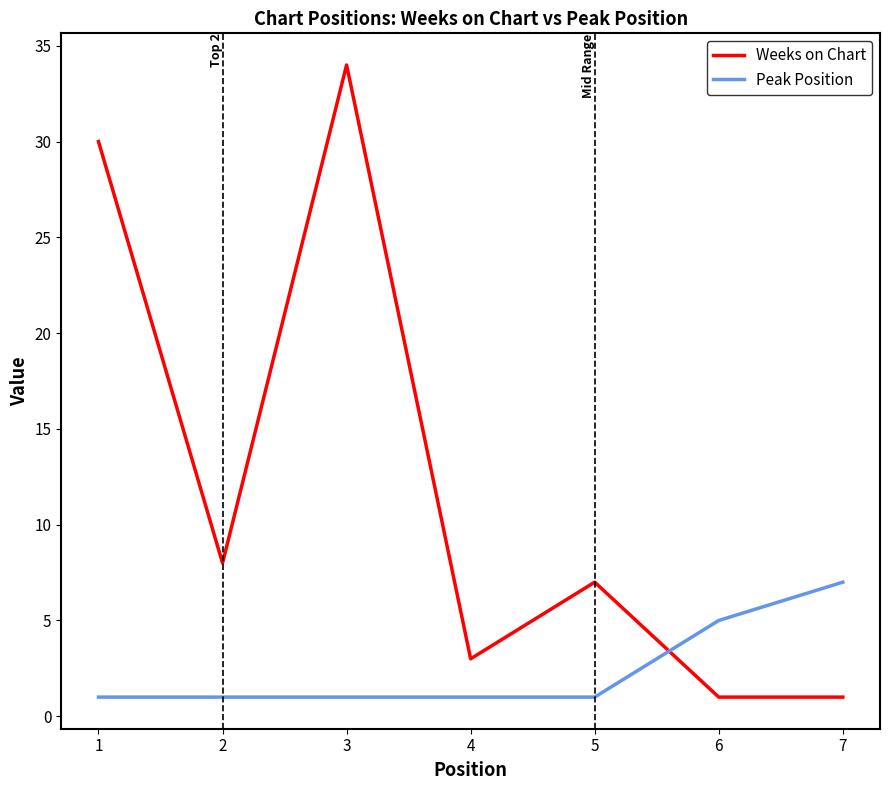

Is the value of Weeks on Chart at 2 greater than the value of Peak Position at 4?

Yes